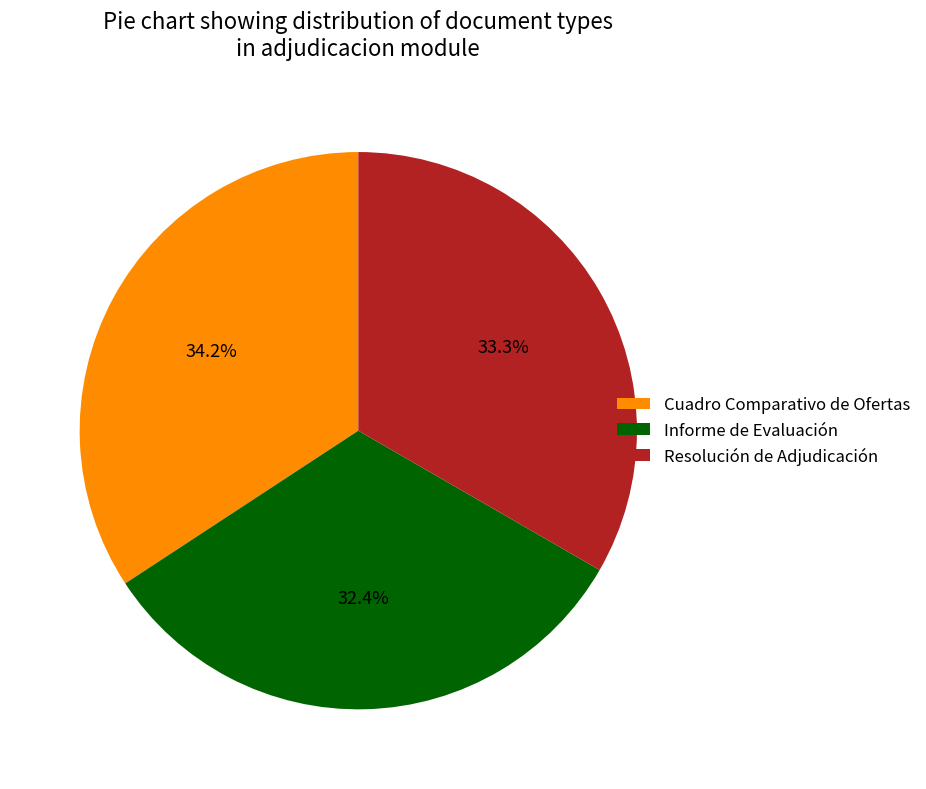

What percentage is the Resolución de Adjudicación slice, to the nearest percent?

33%